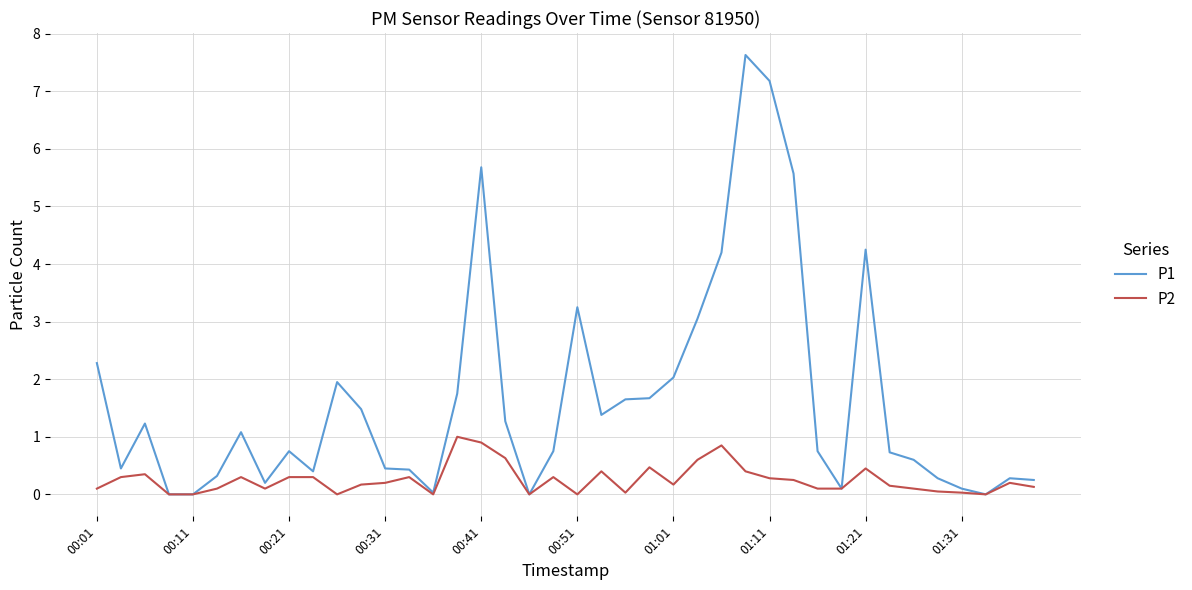

List the series in order of their overall mean, lowest first.

P2, P1